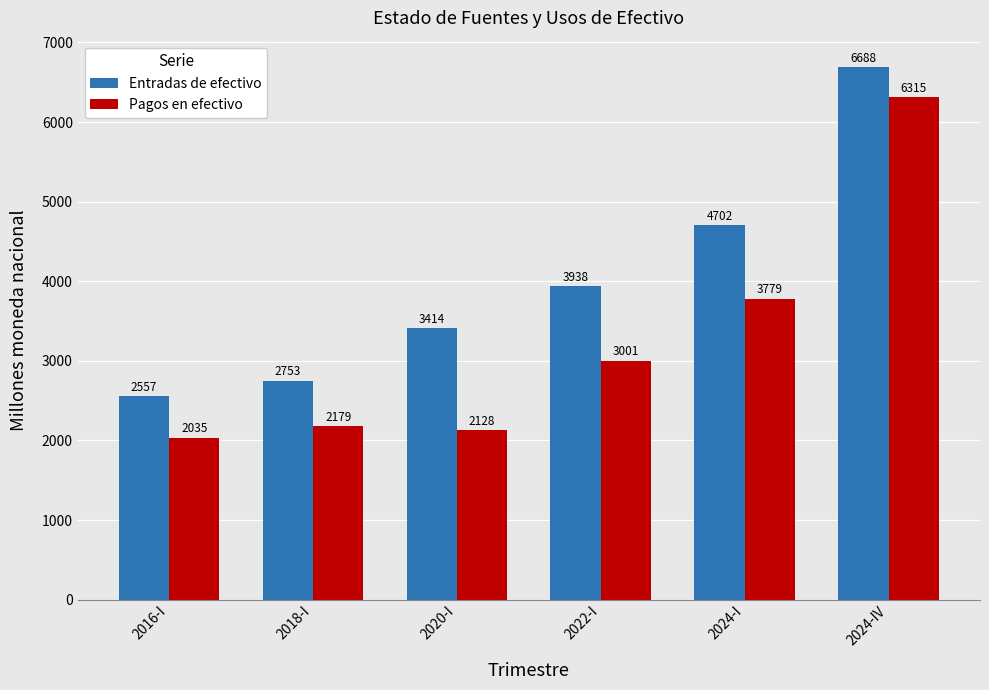

At which category does the chart reach its peak across all series?

2024-IV